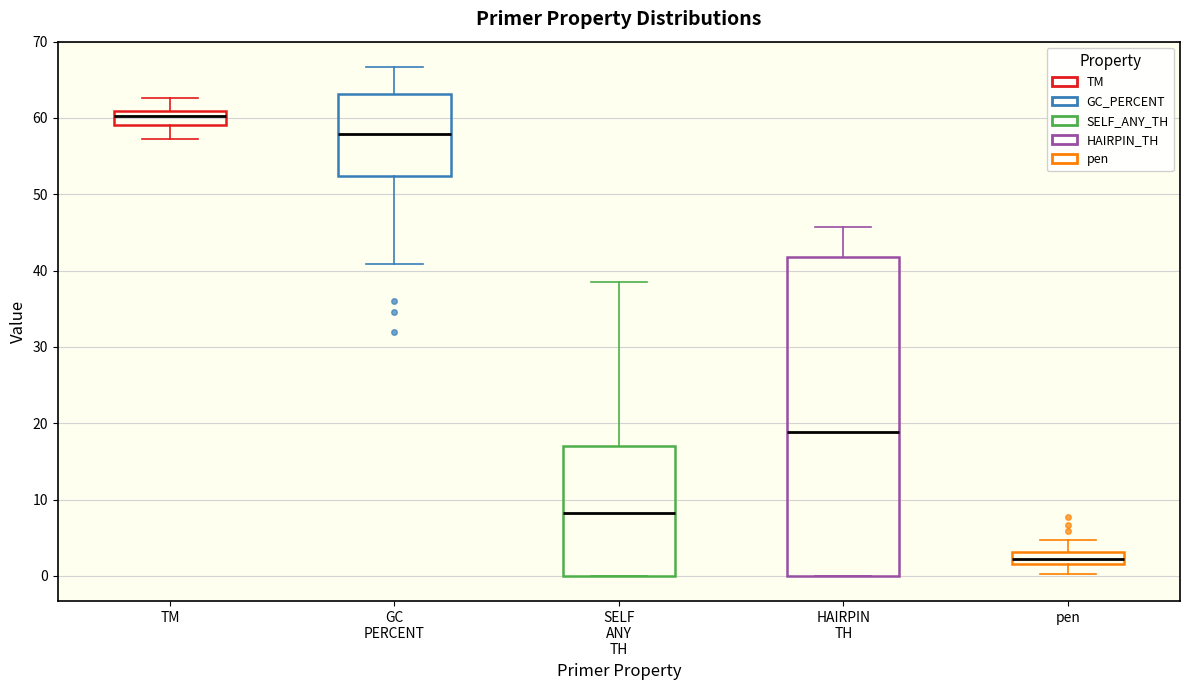

Where is the upper edge of the box for pen on the y-axis? The values are not printed on the chart, so give them approximately, as read against the axis.

3